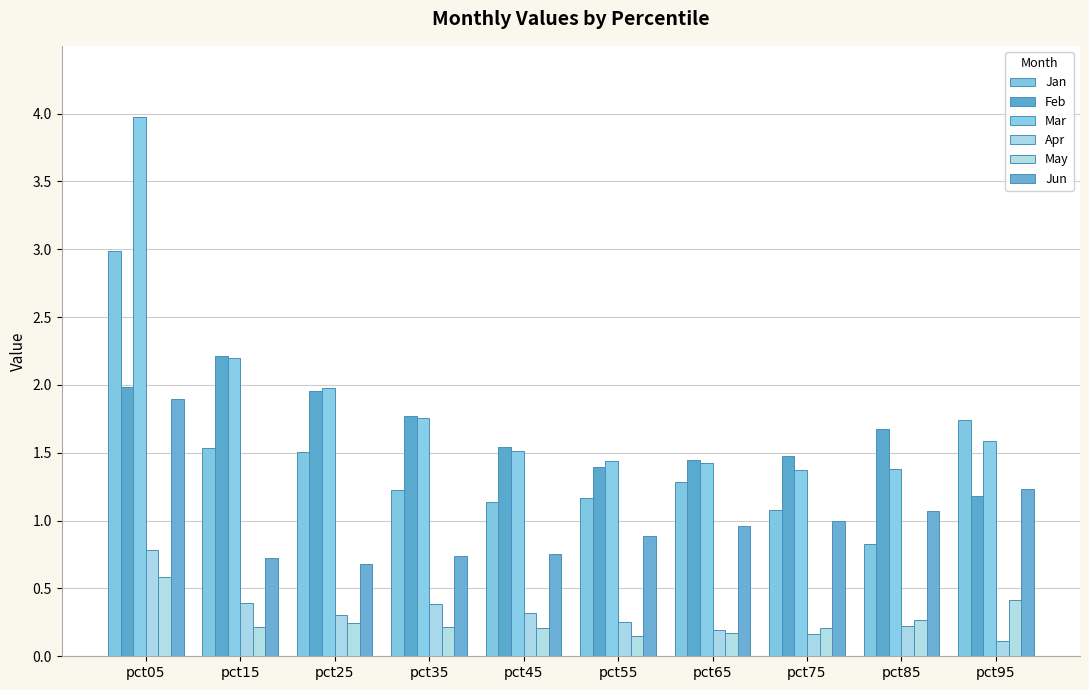

What is the difference between the second highest and minimum values in the Jun series?

0.6